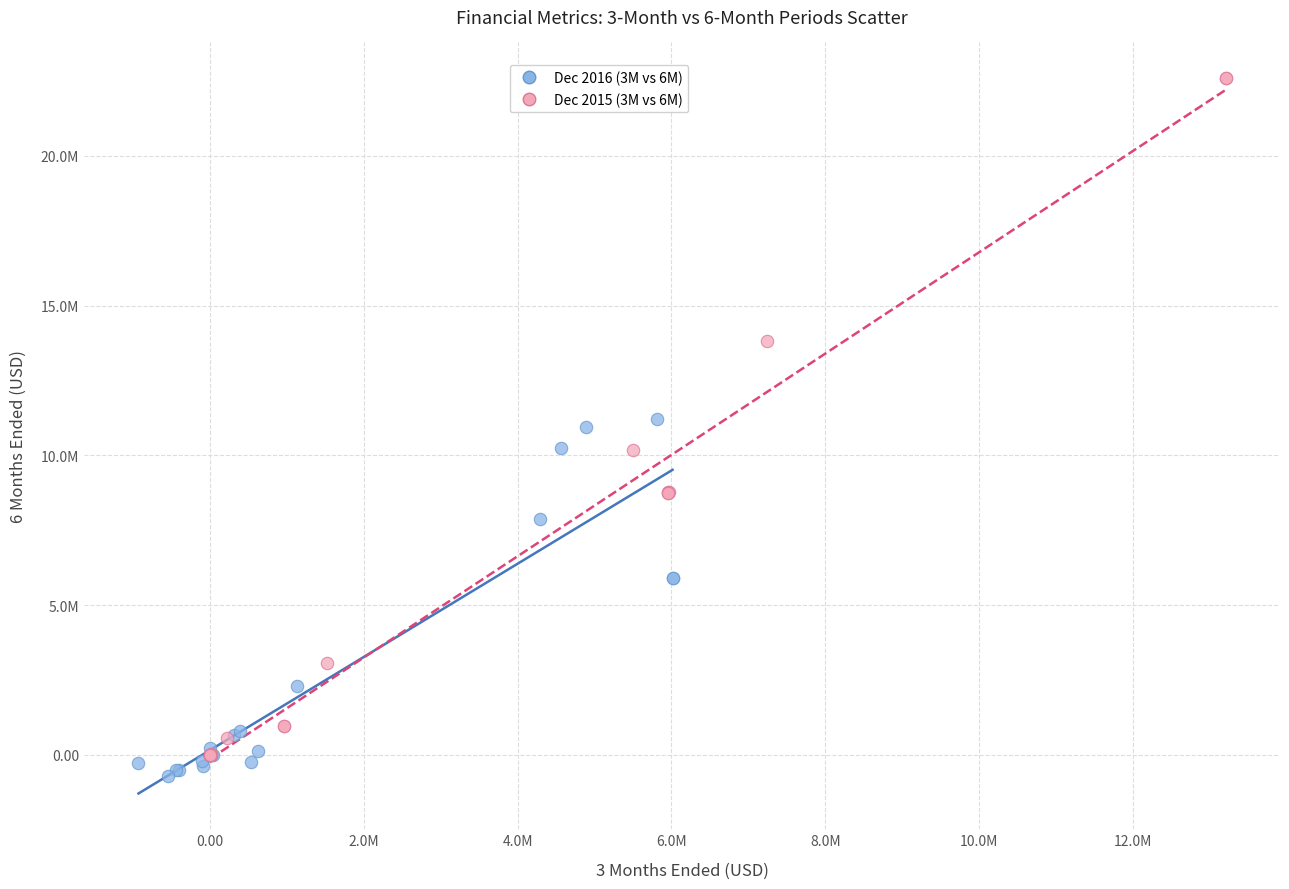

What are all the series names shown in the legend?

Dec 2016 (3M vs 6M), Dec 2015 (3M vs 6M)